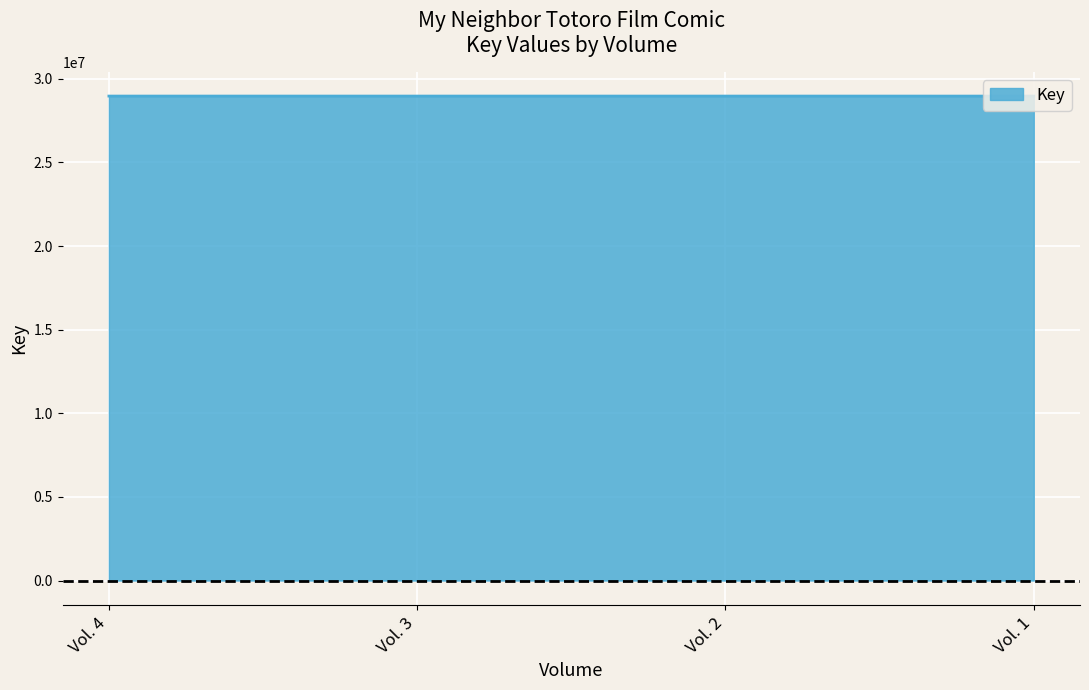

What is the change in value from Vol. 3 to Vol. 1?

-1210